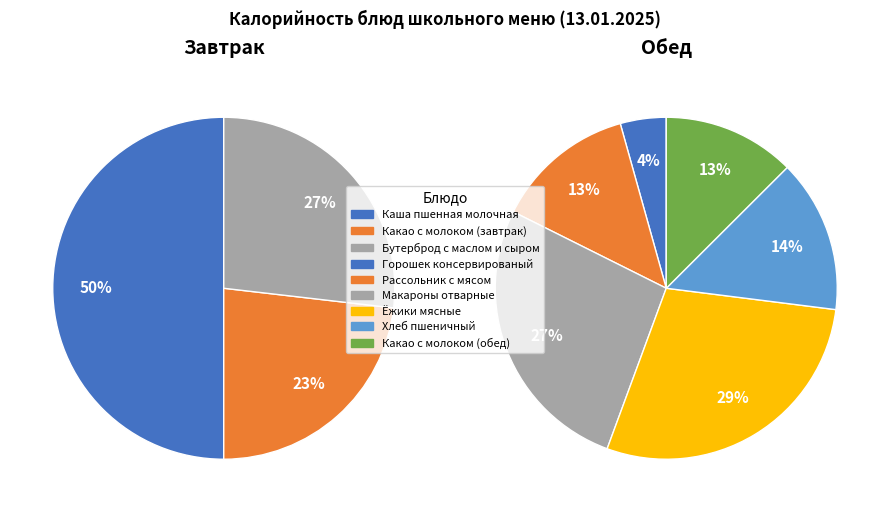

Do Какао с молоком (завтрак) and Рассольник с мясом together represent more than half of the pie?

No